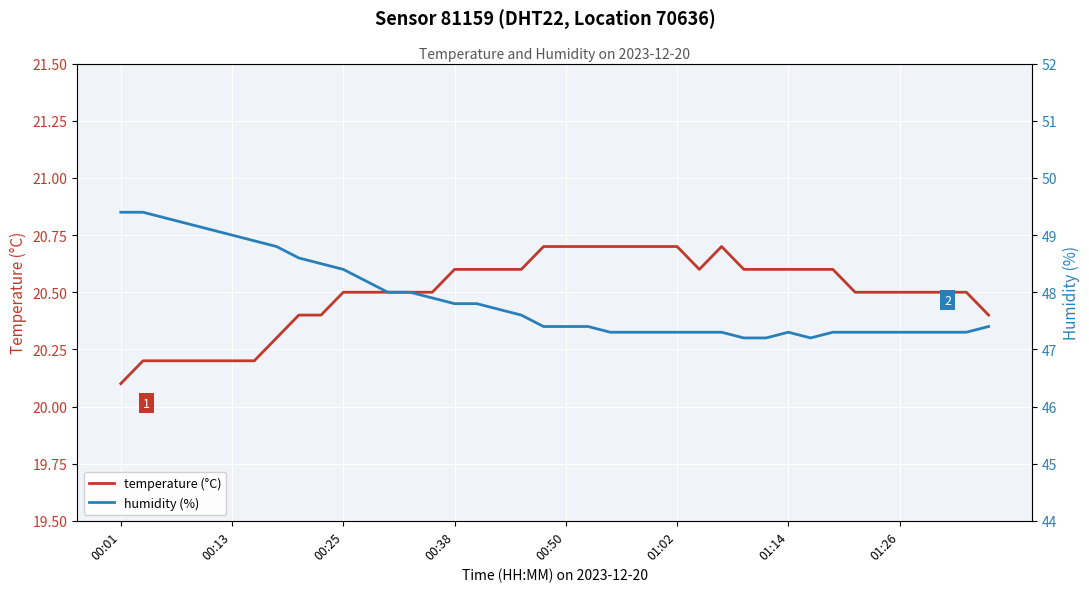

Where is humidity (%) nearest to the value 48?

12